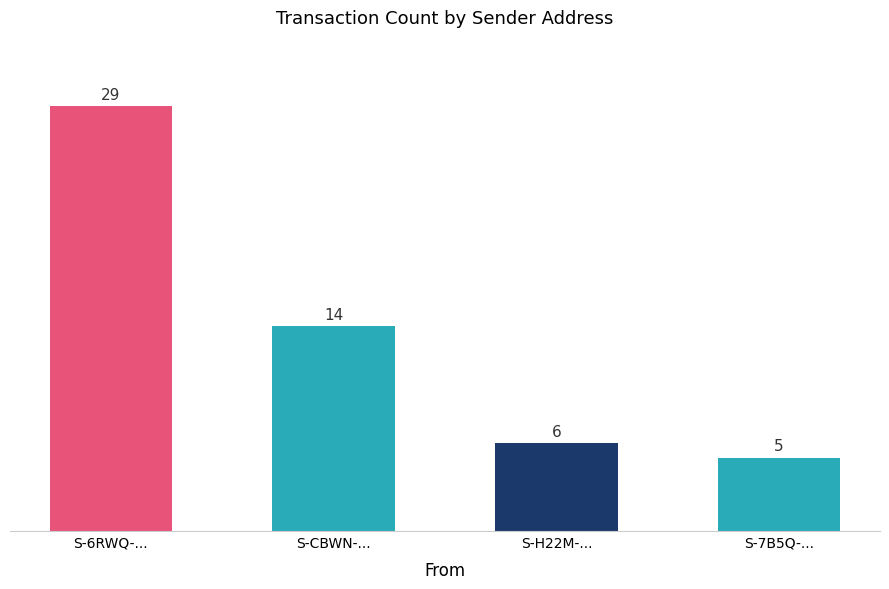

Approximately how many times larger is the value at S-CBWN-GQ67-T2R2-3ETAK compared to S-7B5Q-7AZQ-JX4S-6HWUL?

2.8